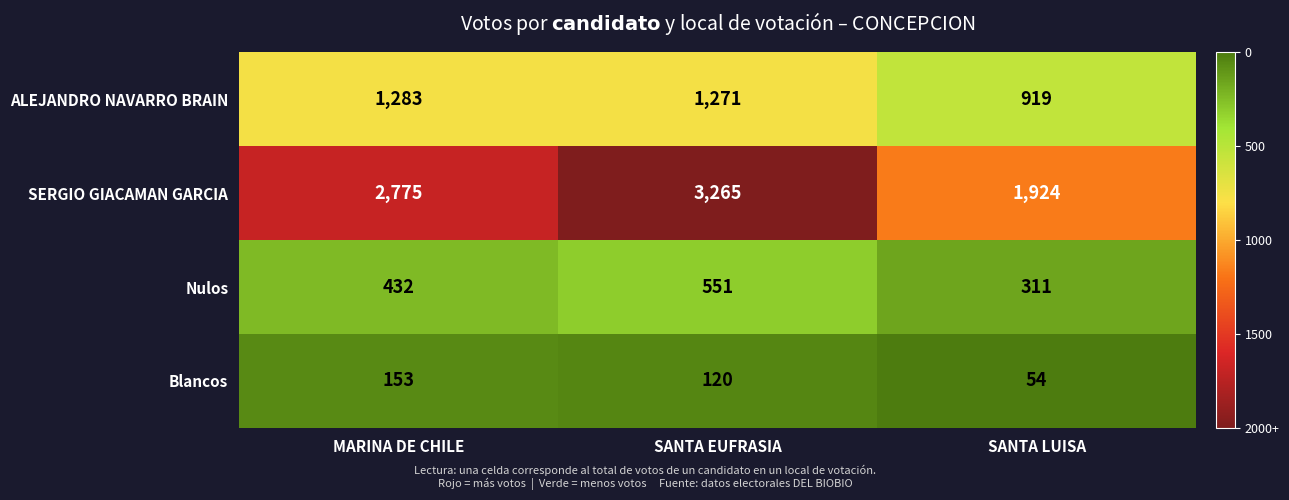

What value does the Blancos series have at SANTA EUFRASIA?

120